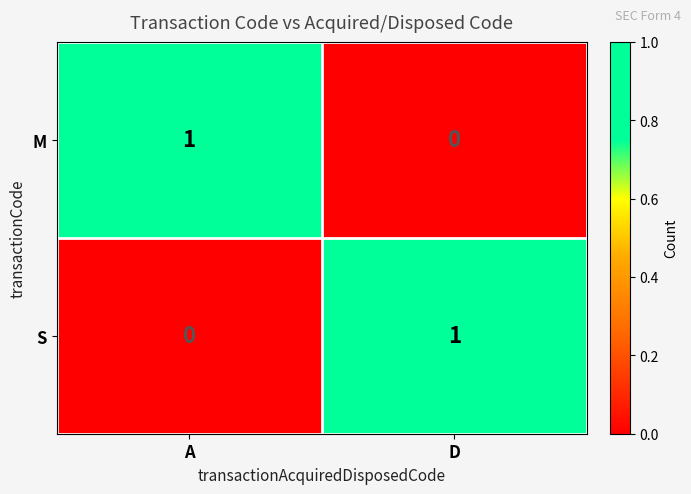

Where is S nearest to the value 0?

A